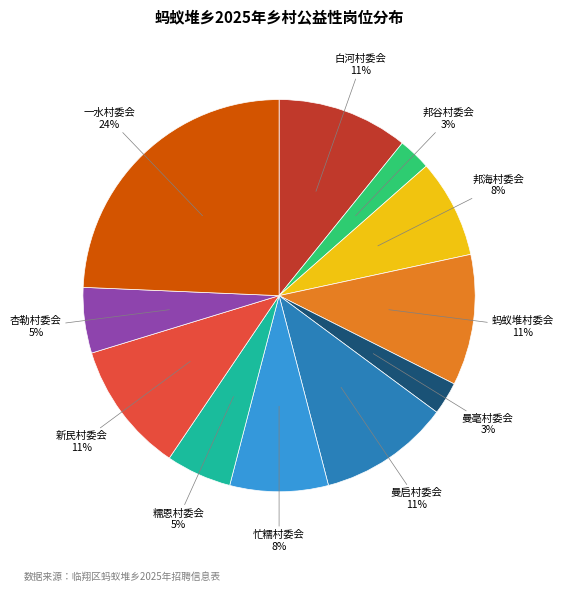

Do 忙糯村委会 and 邦海村委会 together represent more than half of the pie?

No